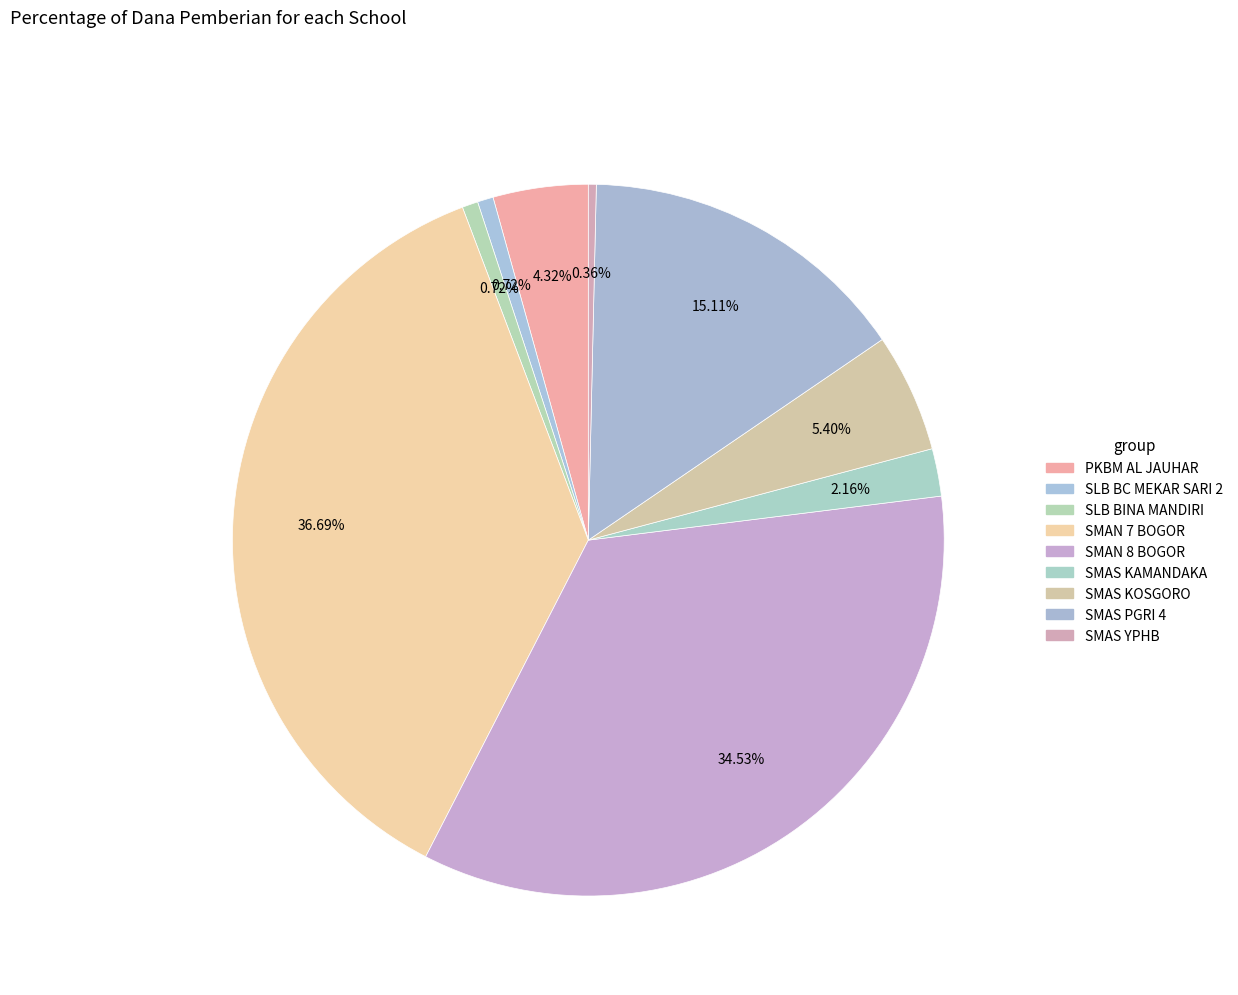

Which category has the biggest portion of the pie?

SMAN 7 BOGOR